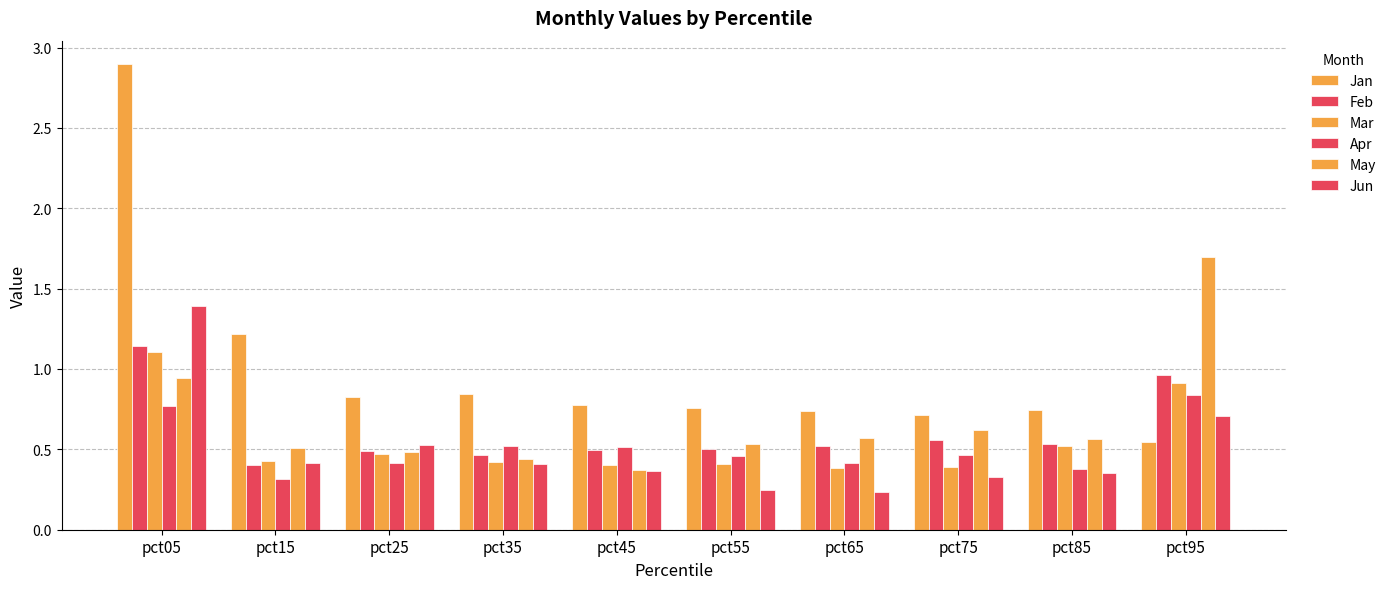

How many groups of bars are there?

10